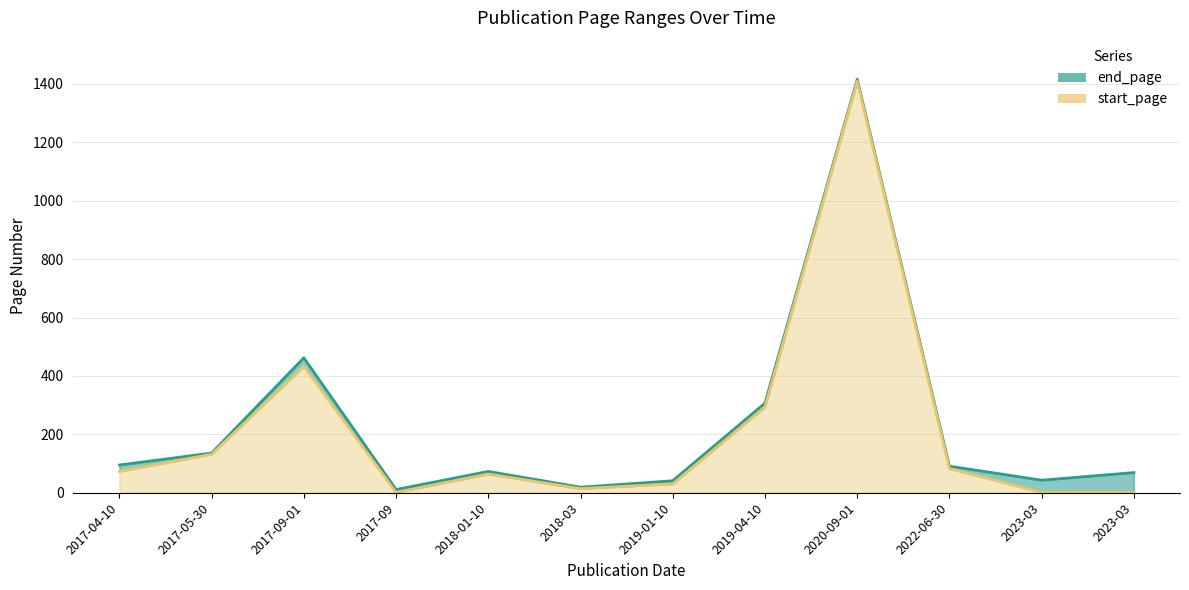

True or false: start_page and end_page cross at least once.

False